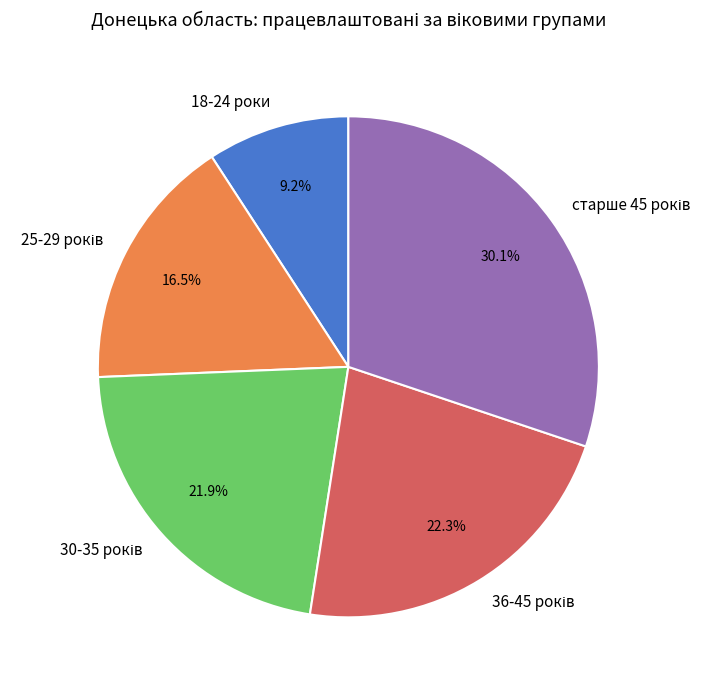

To the nearest percent, what is the average slice percentage?

20%